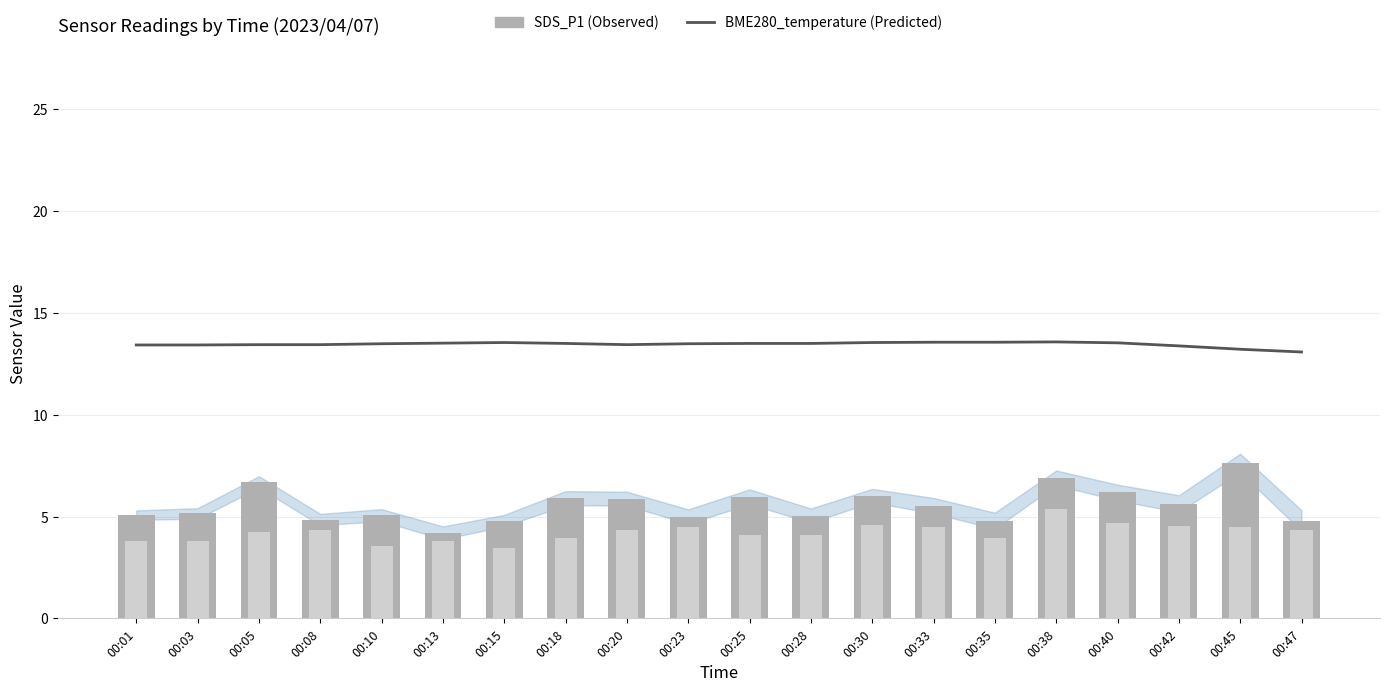

Is the value of SDS_P1 (Observed) at 00:20 greater than the value of SDS_P2 at 00:15?

Yes